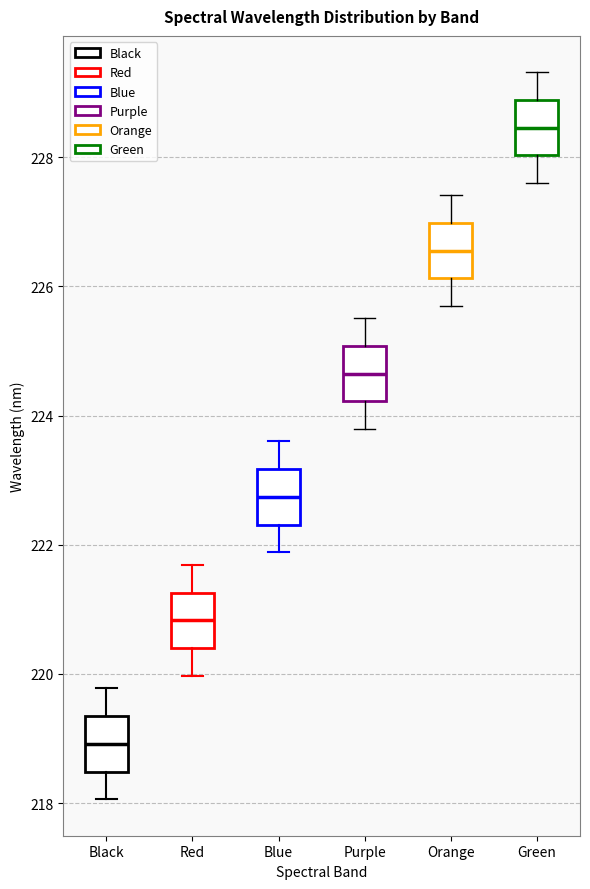

Which box's median line is the highest?

Green